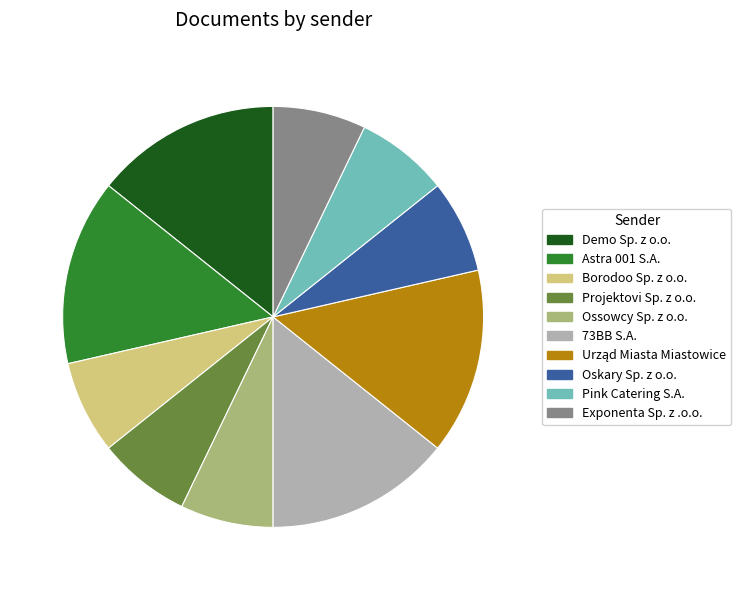

How many slices are in this pie chart?

10